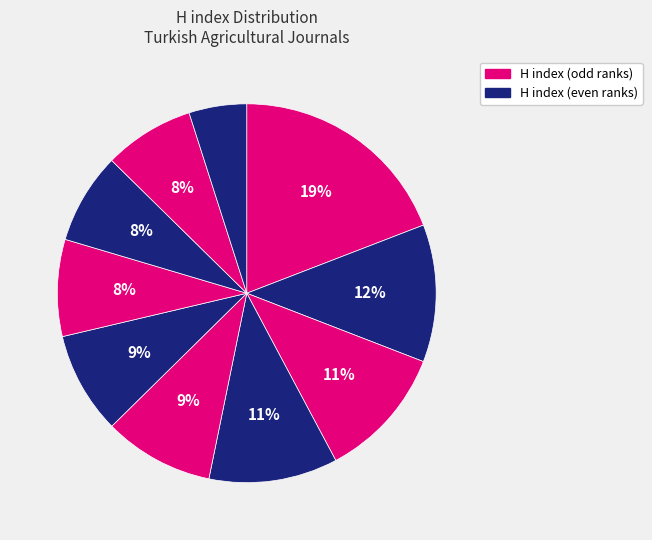

How many segments does this pie chart have?

10